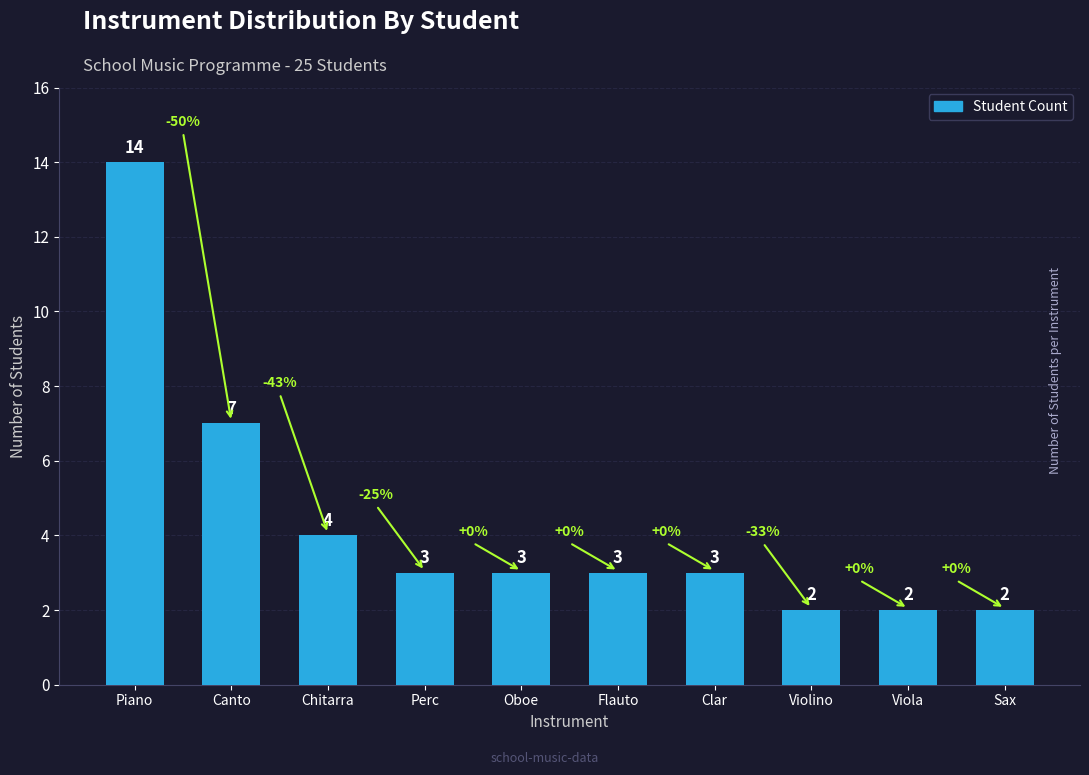

Is it true that the value at Oboe is 3?

True